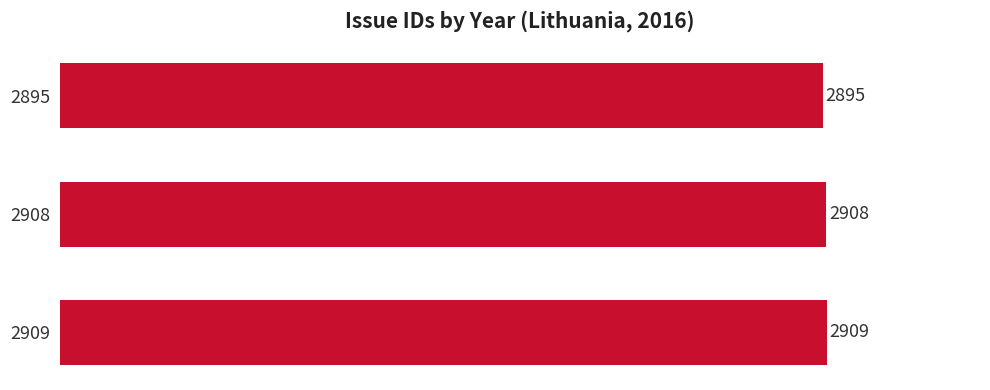

Reading bottom to top, extract all data points from this chart.

2909	2908	2895